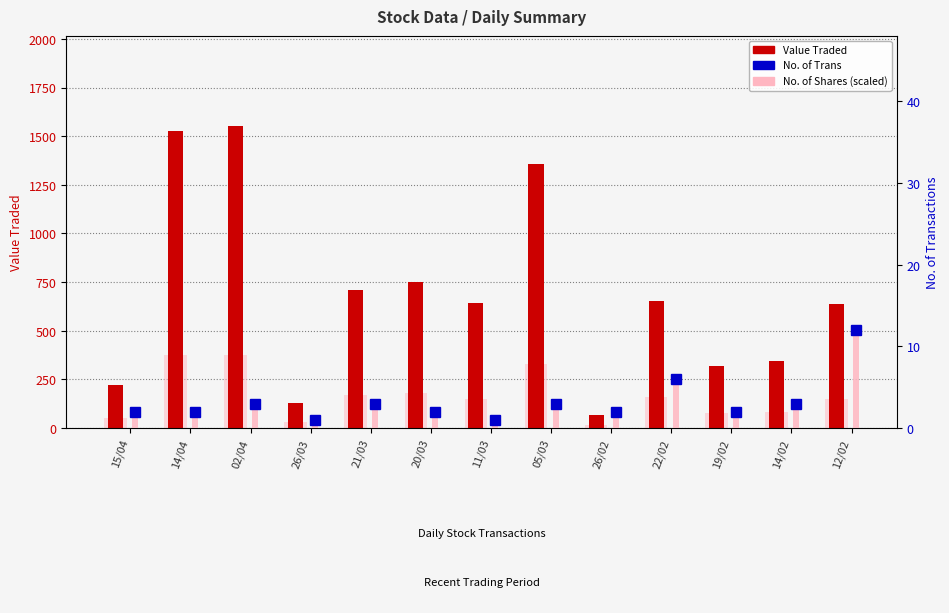

How many data points in No. of Shares (scaled) are less than 151?

6